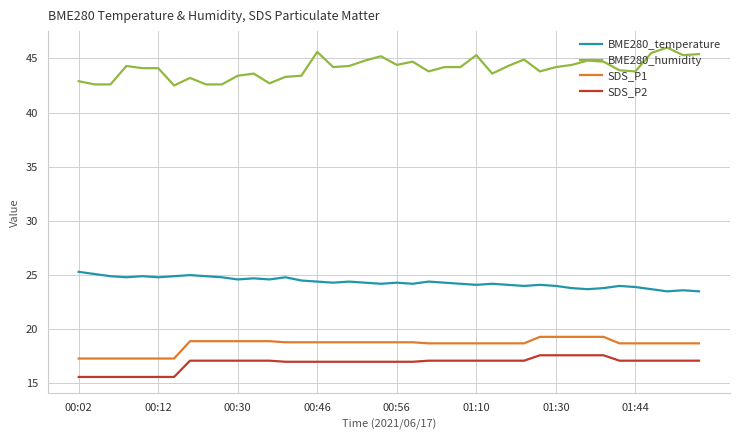

What is the highest value of the BME280_humidity series?

46.0